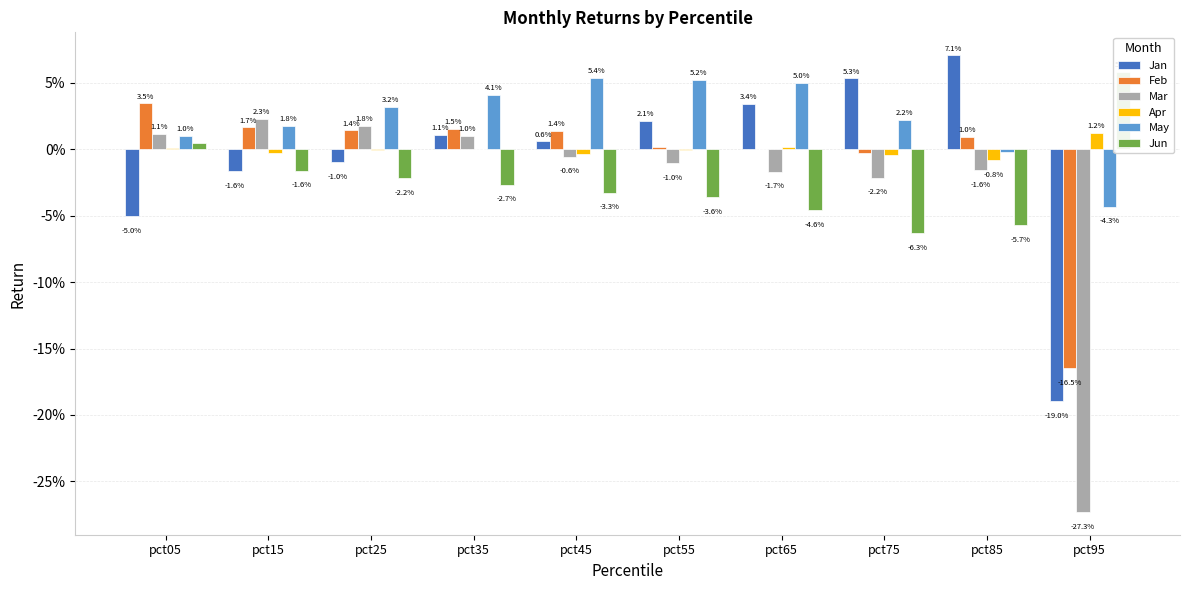

Which has a higher value, pct85 or pct15?

pct85